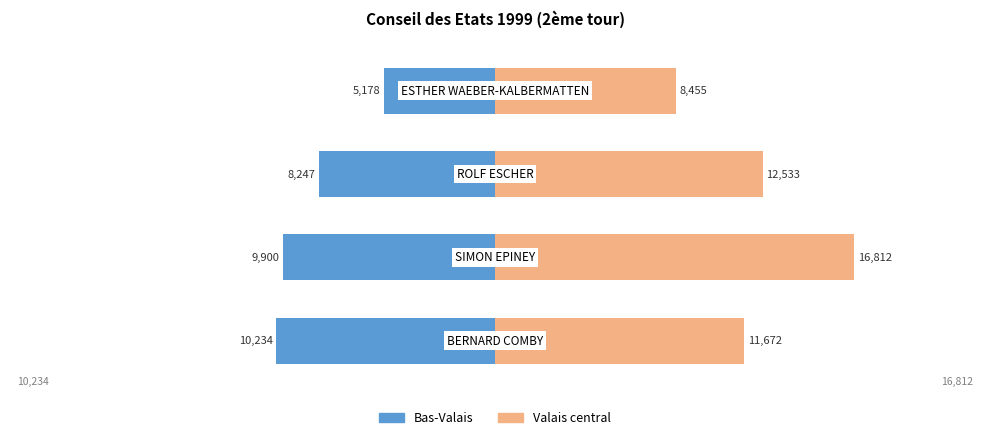

Is the value of Bas-Valais at 1 greater than the value of Valais central at 3?

No